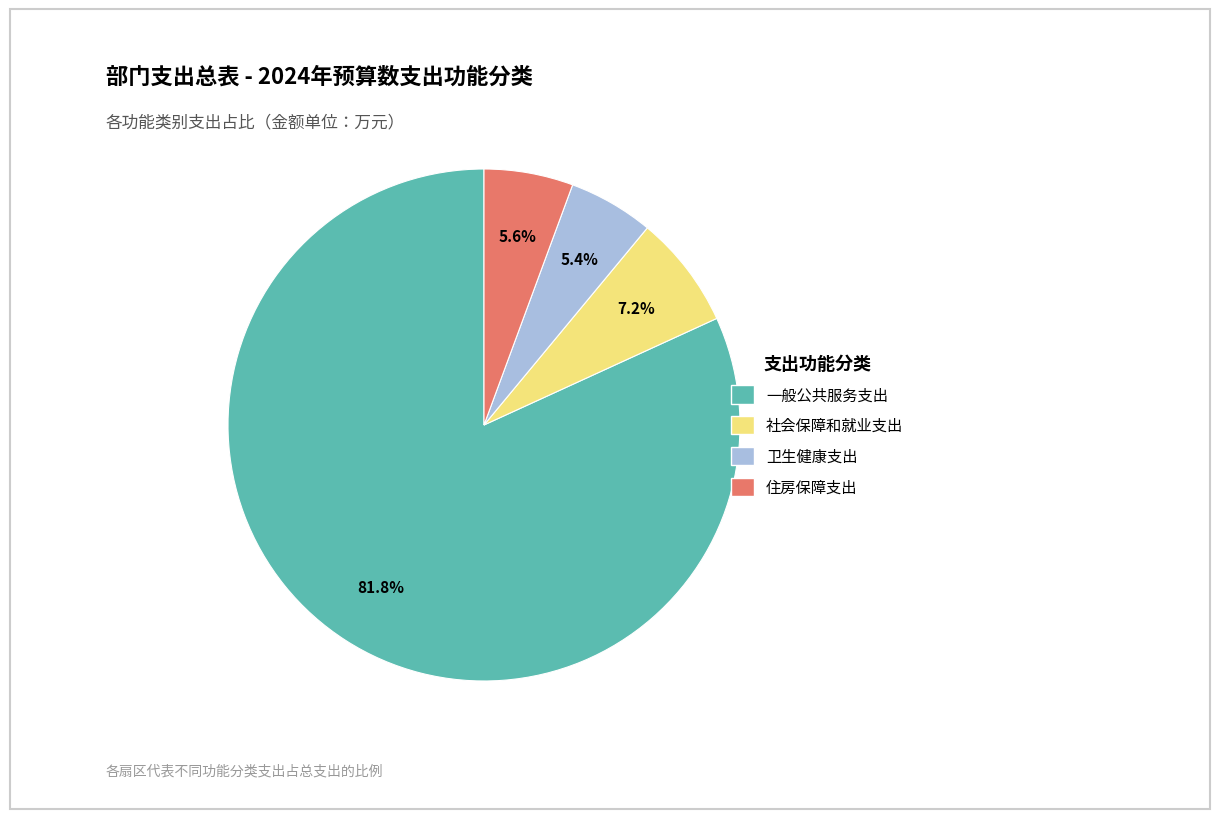

Approximately how many times larger is the value at 卫生健康支出 compared to 一般公共服务支出?

0.1